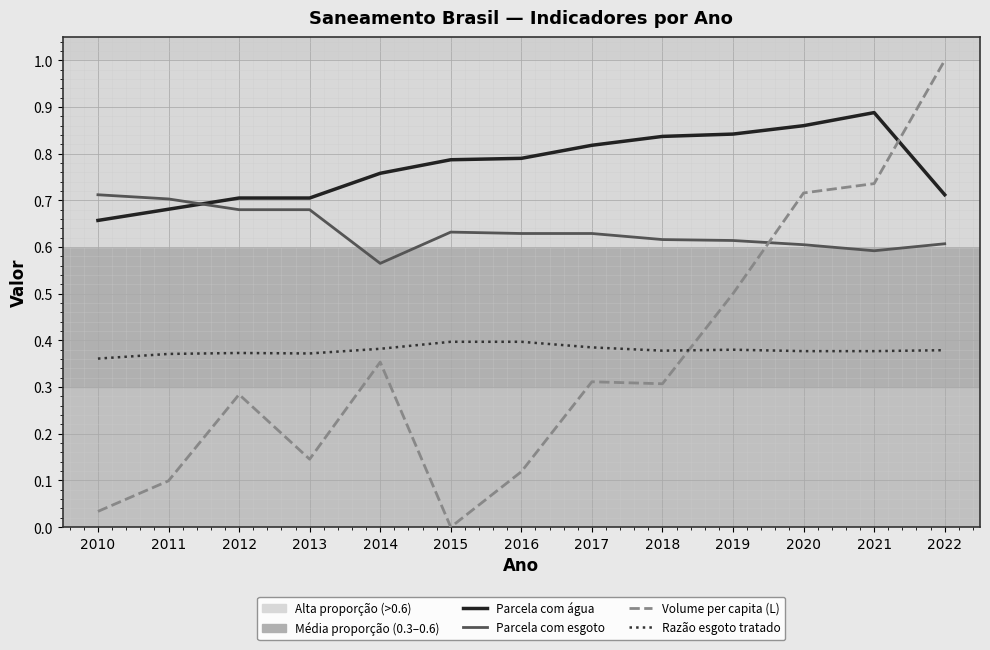

What is the total value across all series at 2011?

1.9